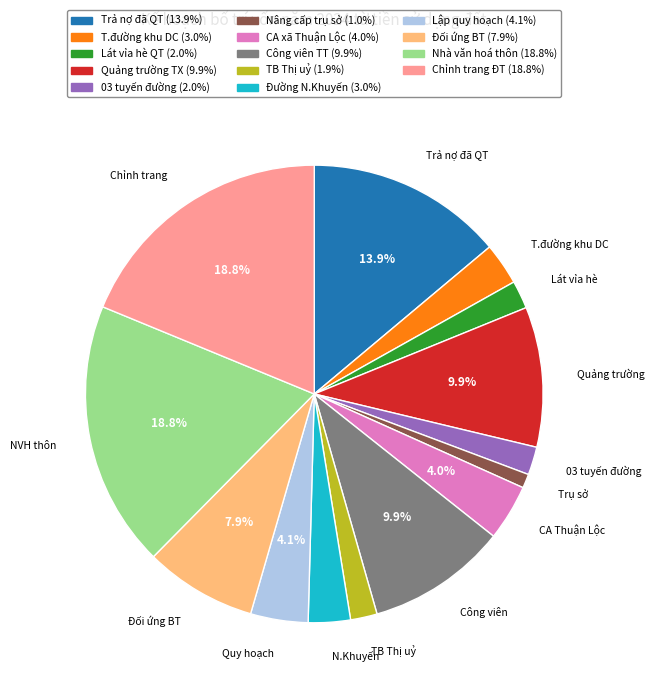

Is there any slice that represents more than half of the pie?

No